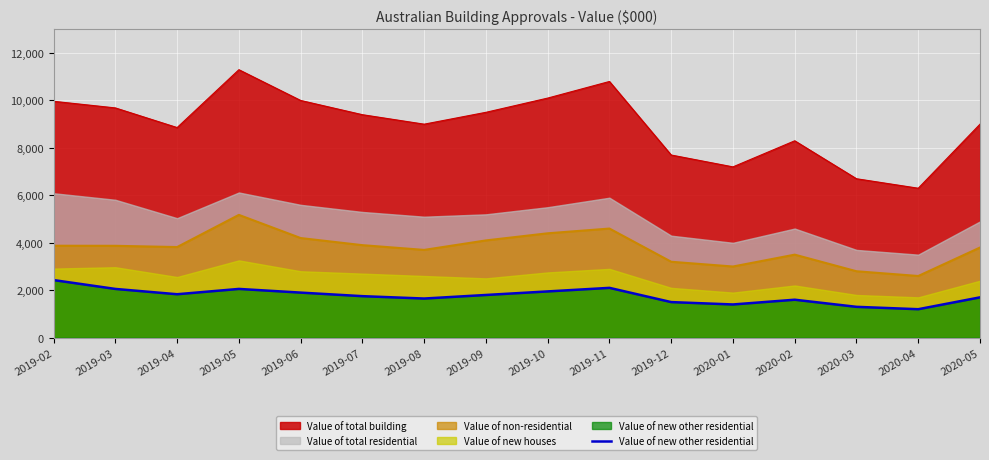

What value does the data have at 2019-05?

2055213.4